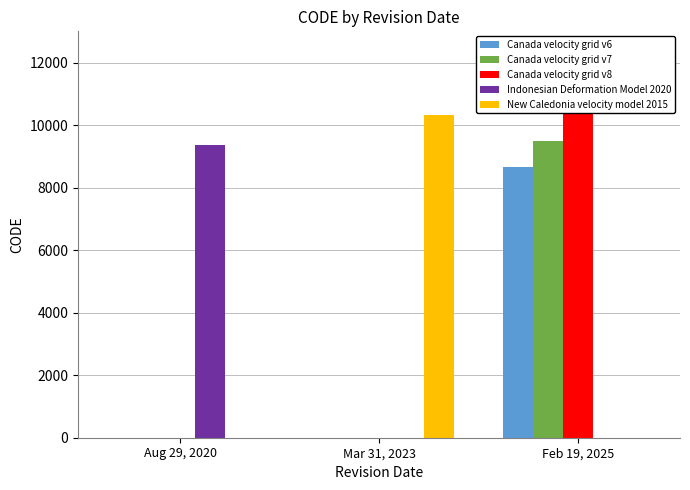

Count the New Caledonia velocity model 2015 values in the range 0 to 10323.

3